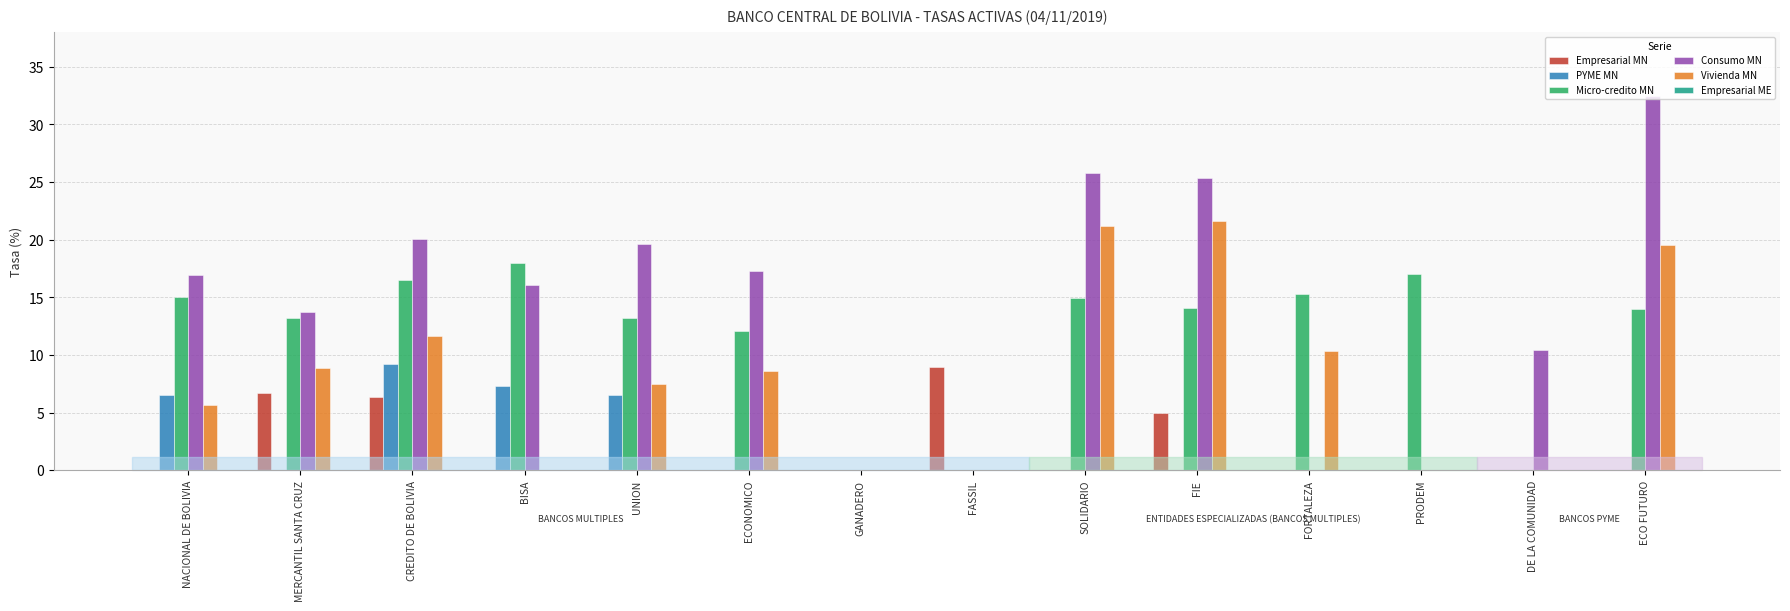

How many categories are shown in the chart?

14